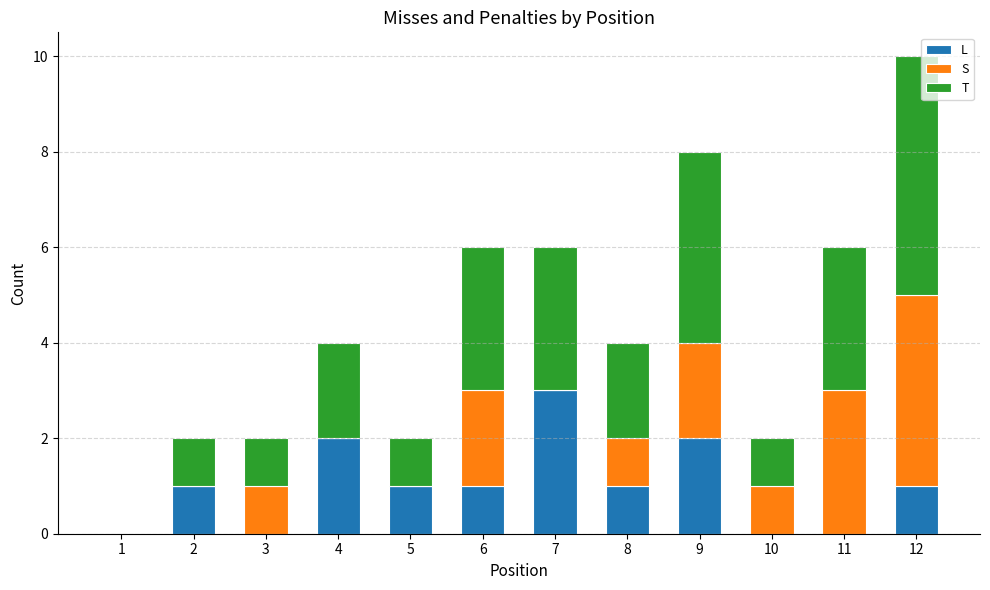

At which category is the sum across all series the highest?

12